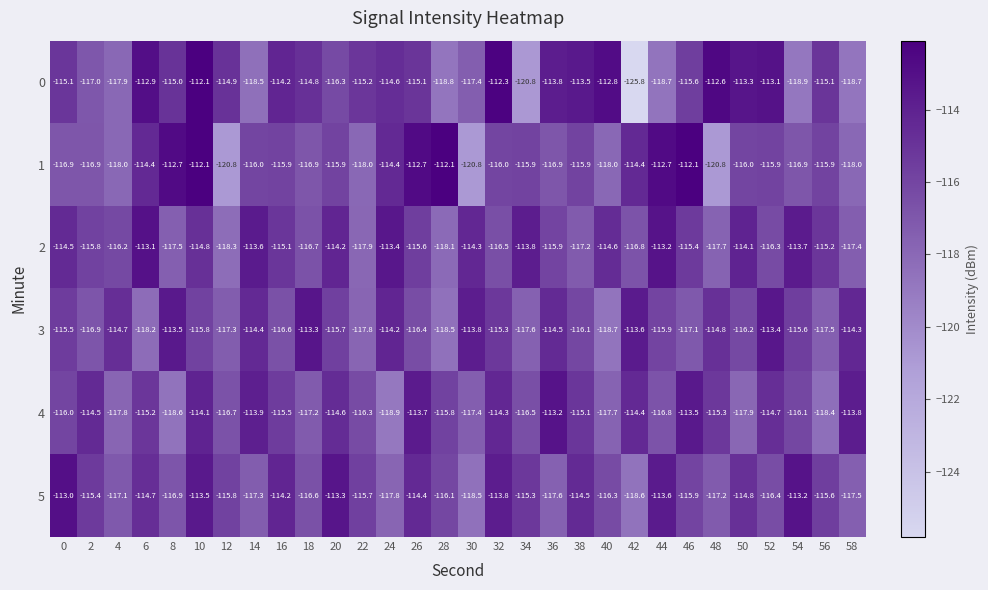

What is the average value of the 4 series?

-115.8